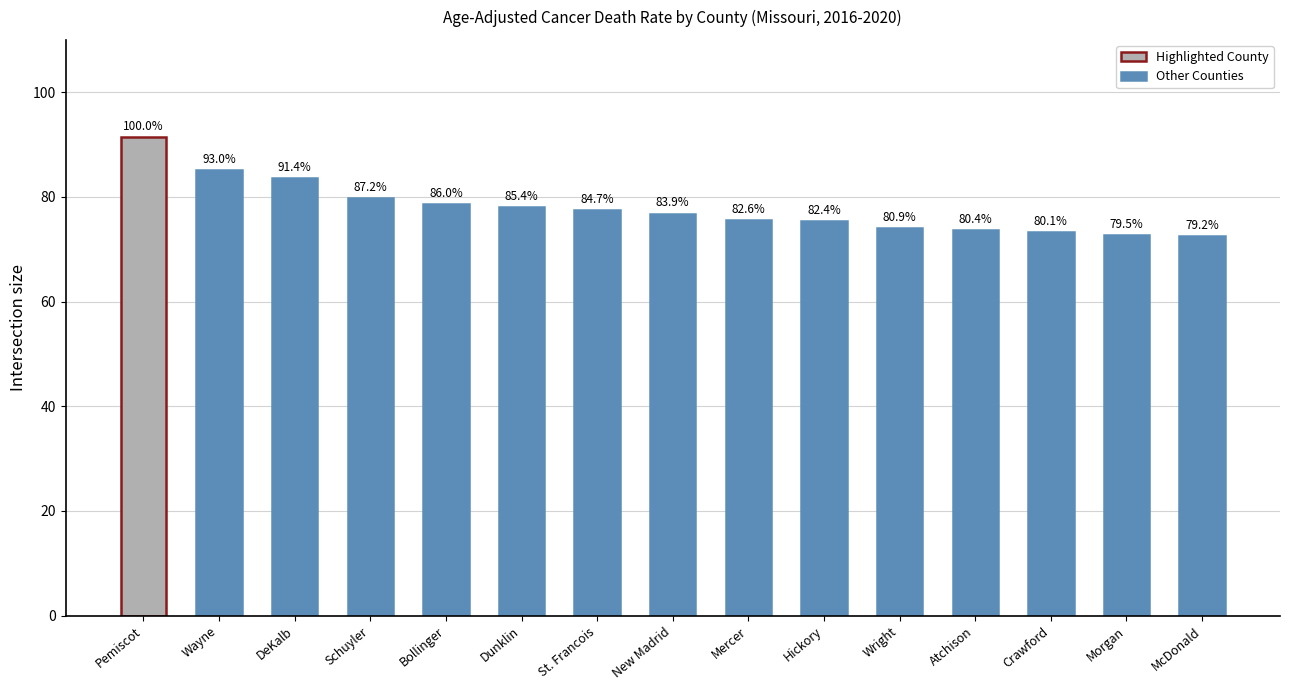

What is the difference between the maximum and second lowest values?

18.8